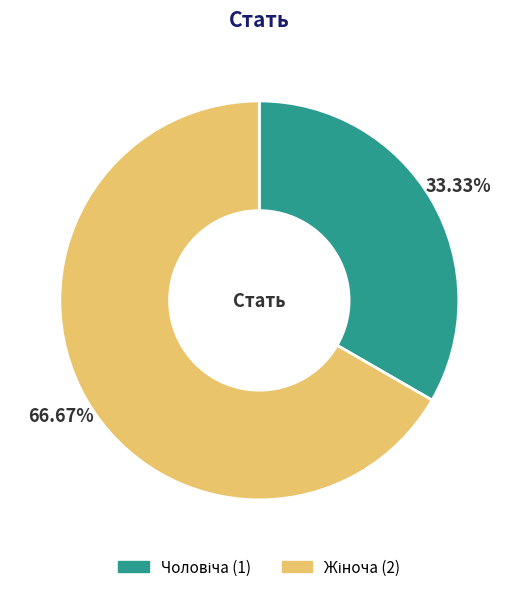

To the nearest percent, what is the difference between the largest and smallest slice percentages?

33%